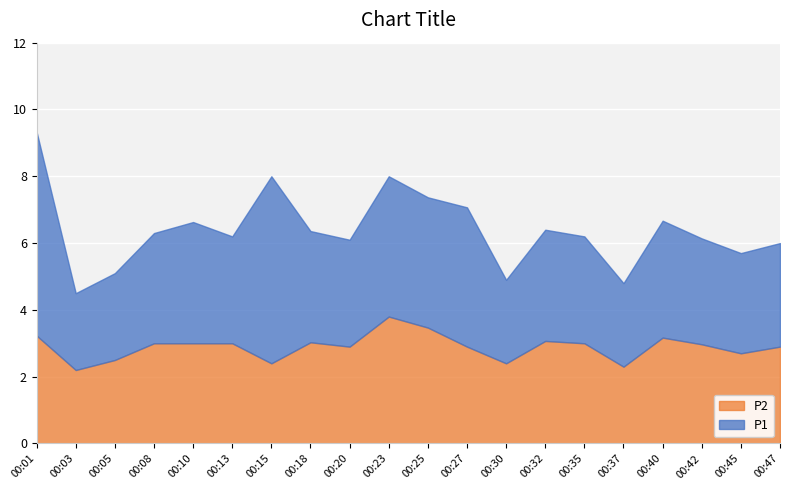

Rank the series by their average value, from highest to lowest.

P1, P2